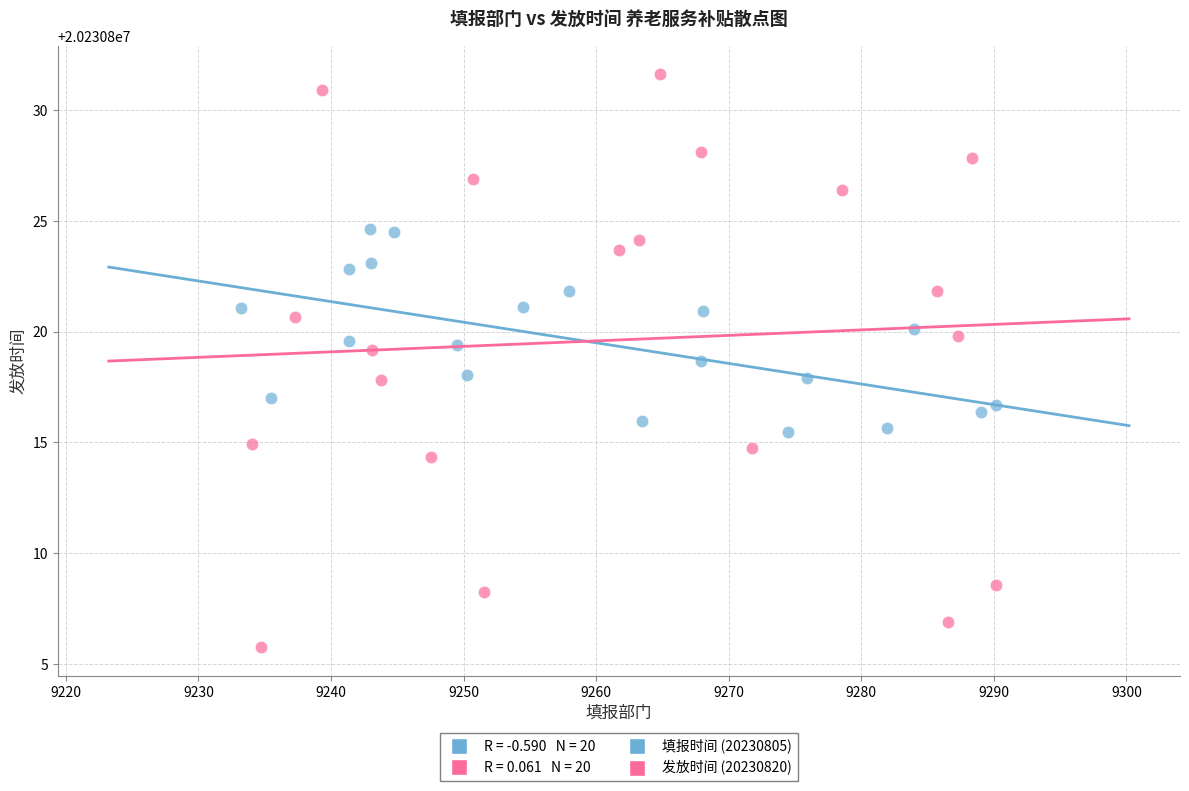

Which series contains the lowest Y value?

发放时间 (20230820)